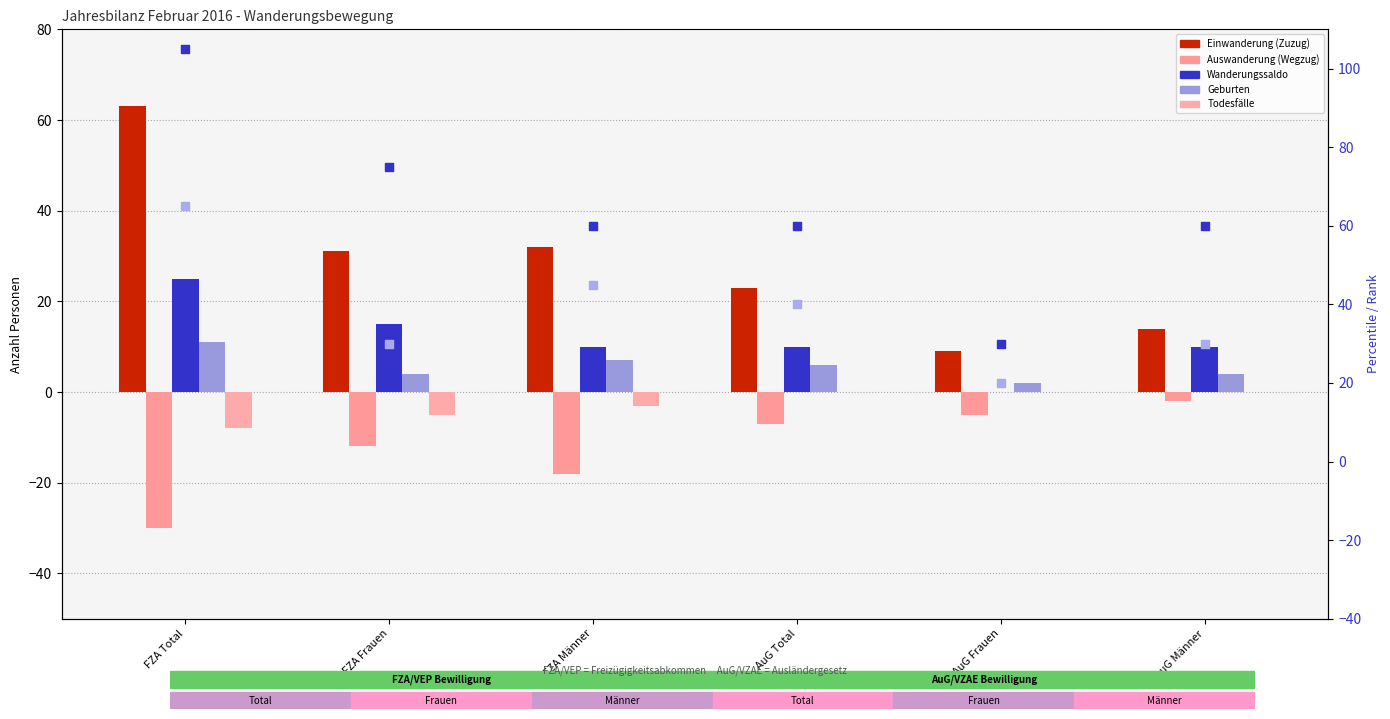

Is the value of Todesfälle at FZA Total greater than the value of Einwanderung (Zuzug) at FZA Total?

No